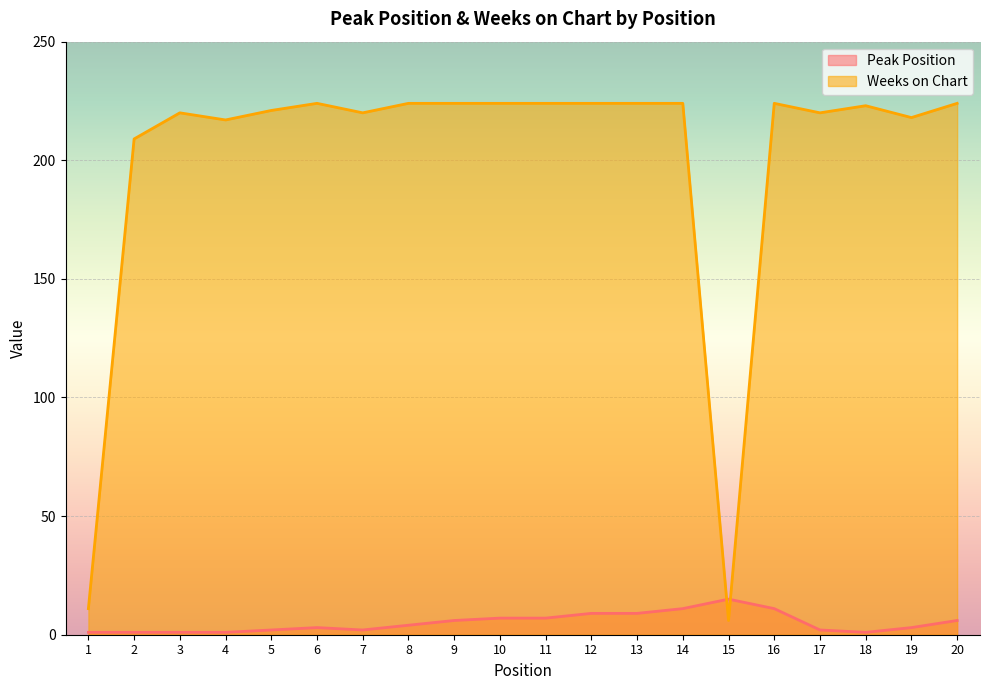

True or false: Weeks on Chart and Peak Position cross at least once.

True